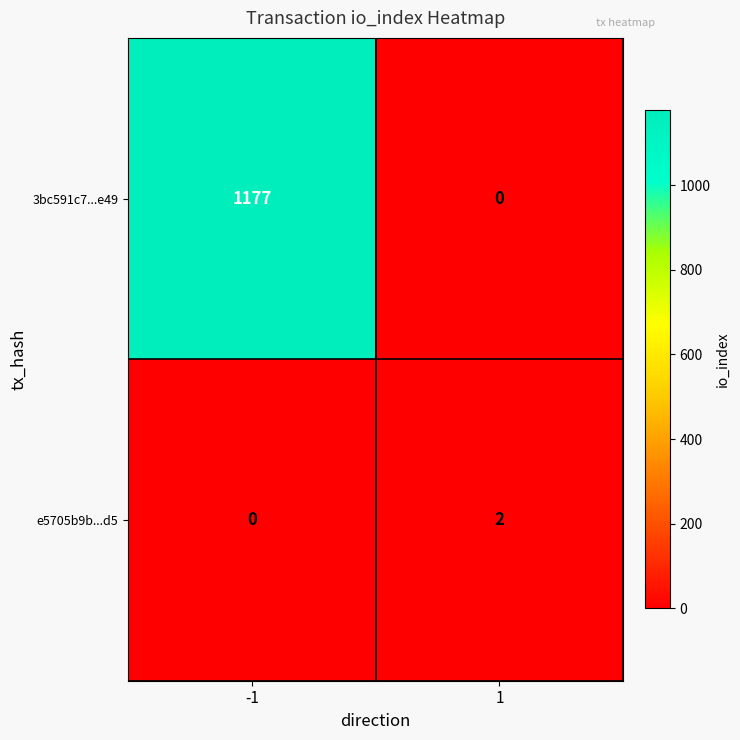

Is it true that 3bc591c7...e49 equals 0 at 1?

True